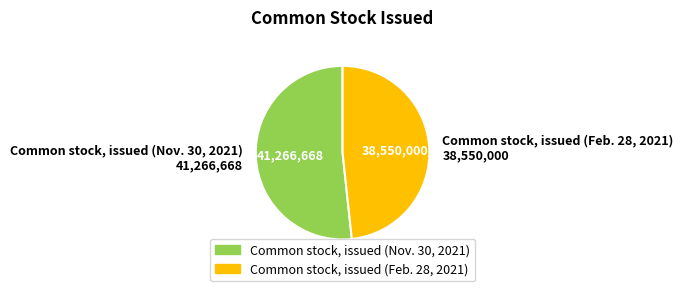

The Common stock, issued (Nov. 30, 2021) slice represents 52% of the pie. True or false?

True